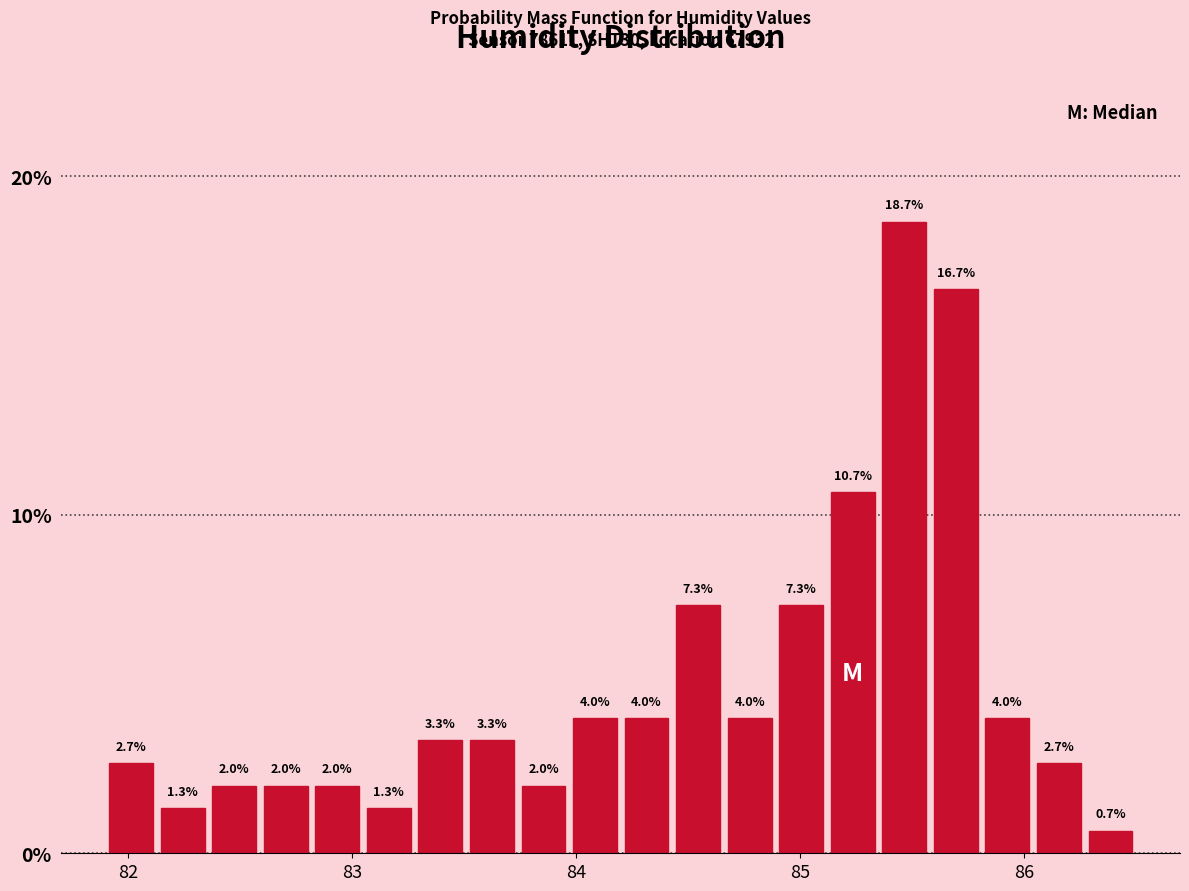

Read against the x-axis, roughly where is the centre of the tallest bar?

85.5